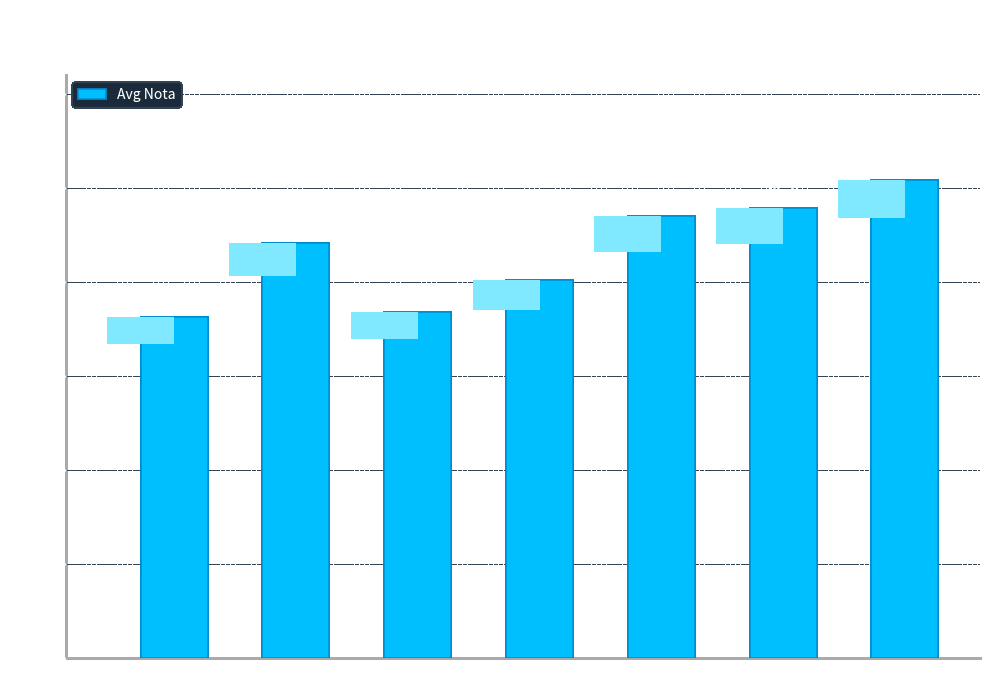

Between Słowacja and AZS, which is larger?

Słowacja